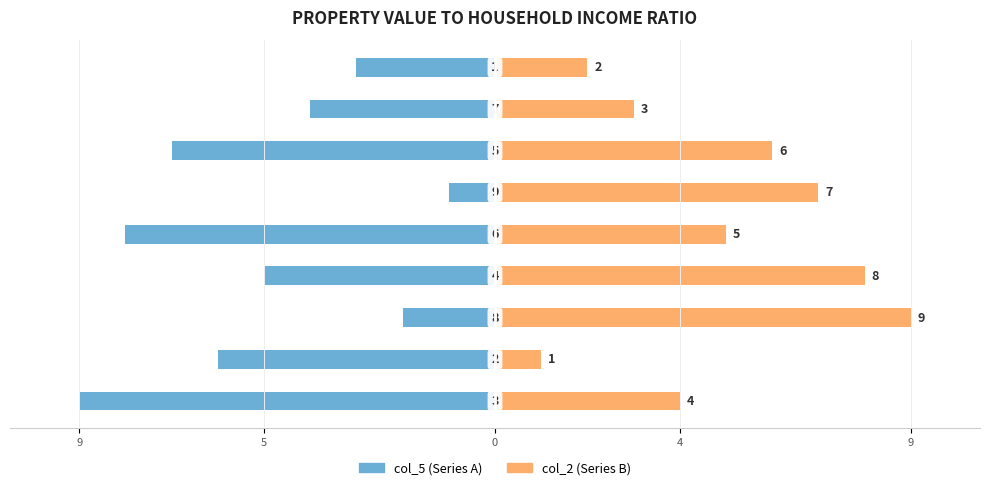

The col_5 (Series A) series shows -2 at 0. True or false?

True